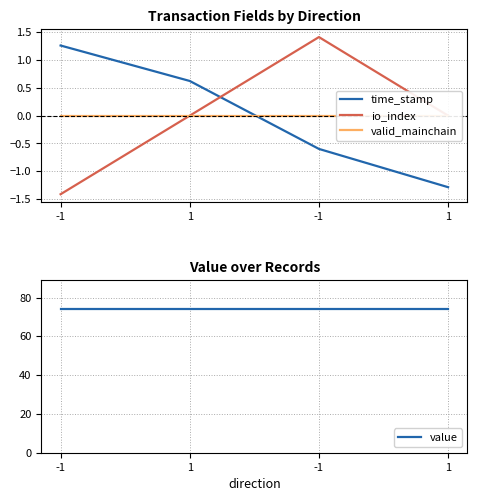

True or false: io_index and time_stamp cross at least once.

True